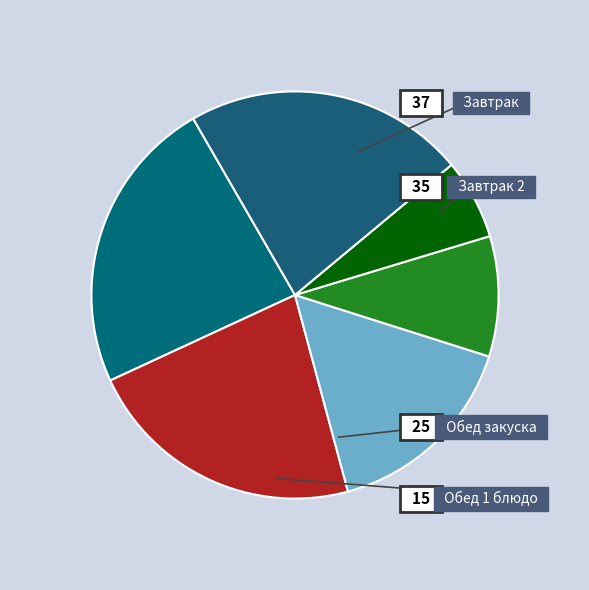

Which category has the biggest portion of the pie?

Завтрак